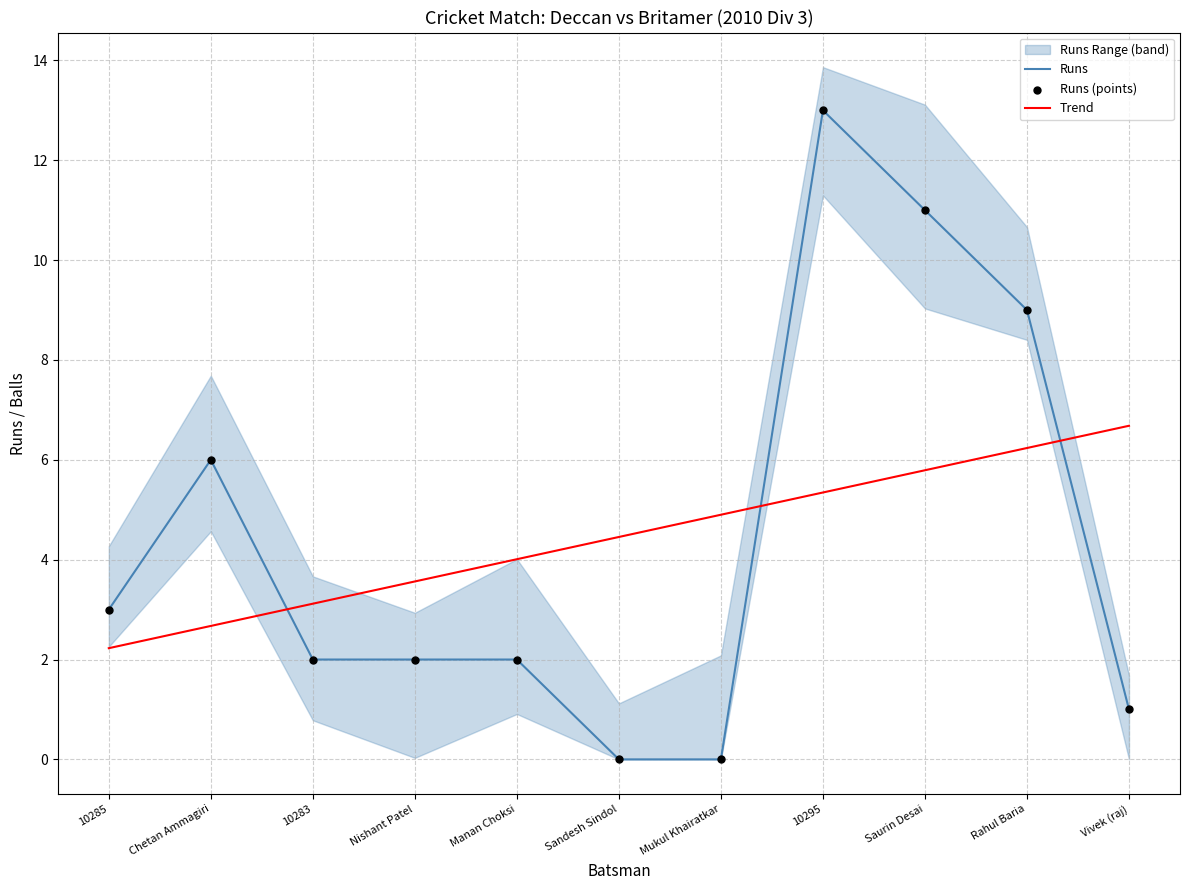

At how many categories does at least one series exceed 0?

11